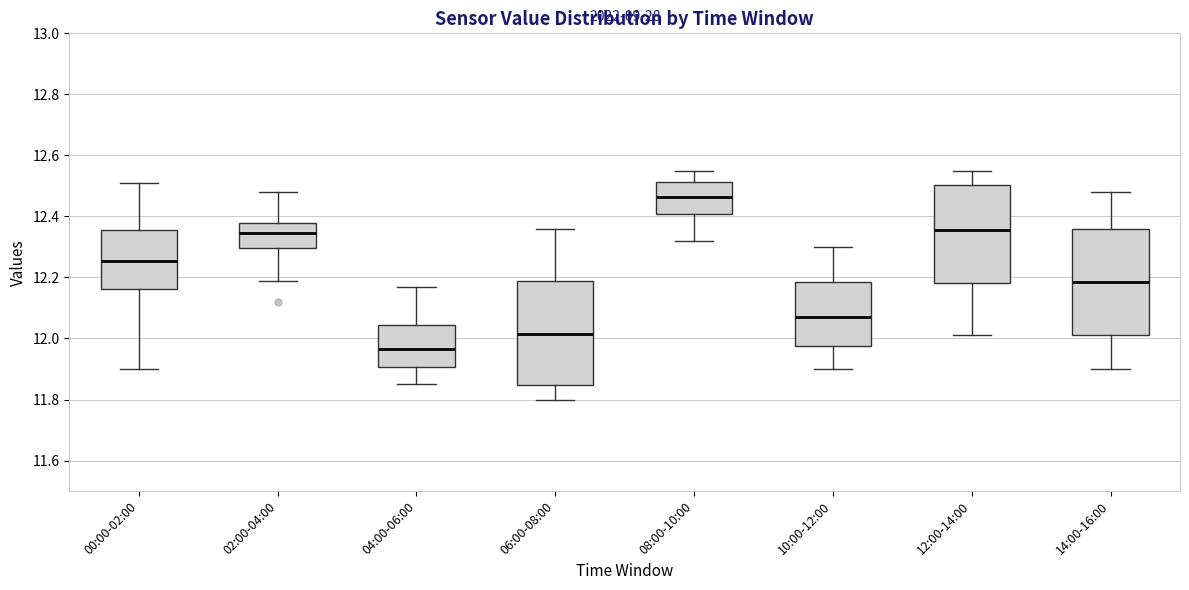

Reading left to right, transcribe this box plot: for each box, give where its median line is, the range the box spans, and where its two whiskers end, as read against the y-axis. The values are not printed on the chart, so give them approximately, as read against the axis.

00:00-02:00: median 12.26, box 12.16 to 12.36, whiskers 11.90 to 12.52
02:00-04:00: median 12.34, box 12.30 to 12.38, whiskers 12.20 to 12.48
04:00-06:00: median 11.96, box 11.90 to 12.04, whiskers 11.86 to 12.18
06:00-08:00: median 12.02, box 11.84 to 12.18, whiskers 11.80 to 12.36
08:00-10:00: median 12.46, box 12.40 to 12.52, whiskers 12.32 to 12.56
10:00-12:00: median 12.08, box 11.98 to 12.18, whiskers 11.90 to 12.30
12:00-14:00: median 12.36, box 12.18 to 12.50, whiskers 12.02 to 12.56
14:00-16:00: median 12.18, box 12.02 to 12.36, whiskers 11.90 to 12.48